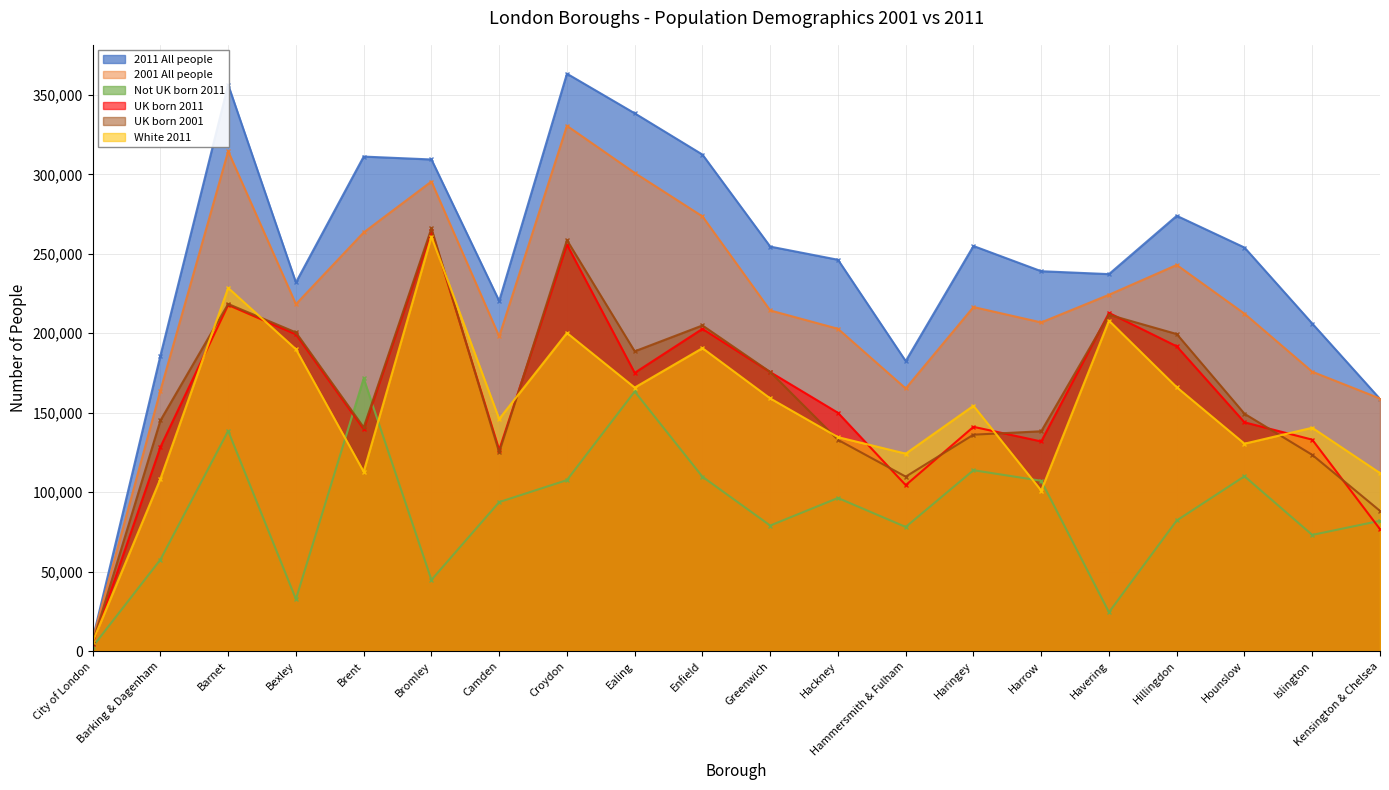

What are all the series names shown in the legend?

2011 All people, 2001 All people, Not UK born 2011, UK born 2011, UK born 2001, White 2011